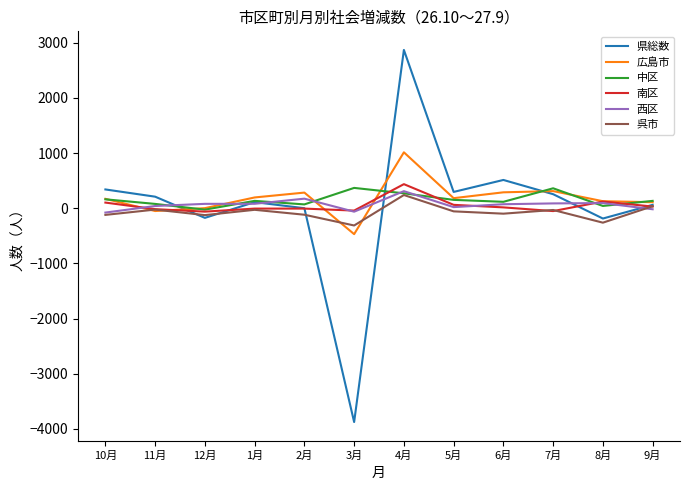

What is the minimum value for 県総数?

-3875